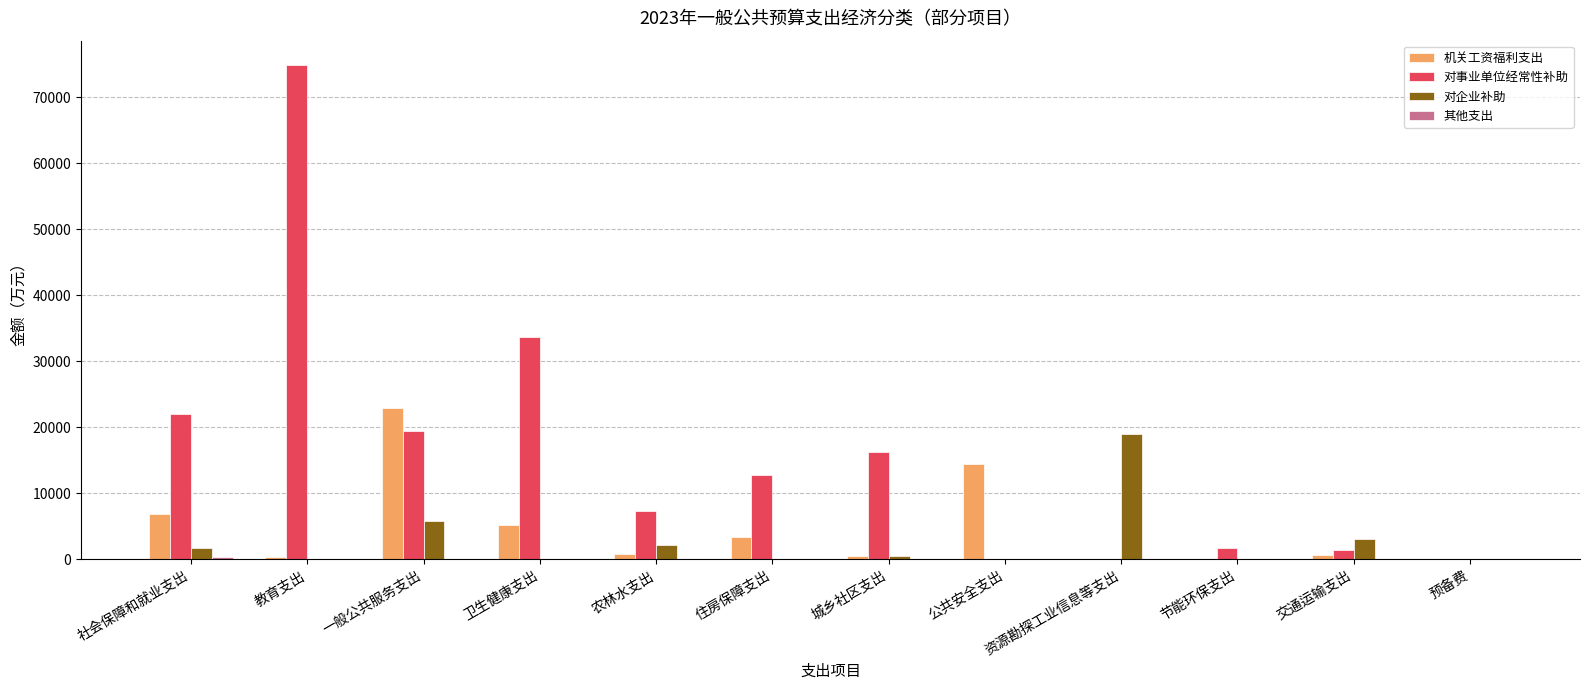

At which category does the chart reach its peak across all series?

教育支出